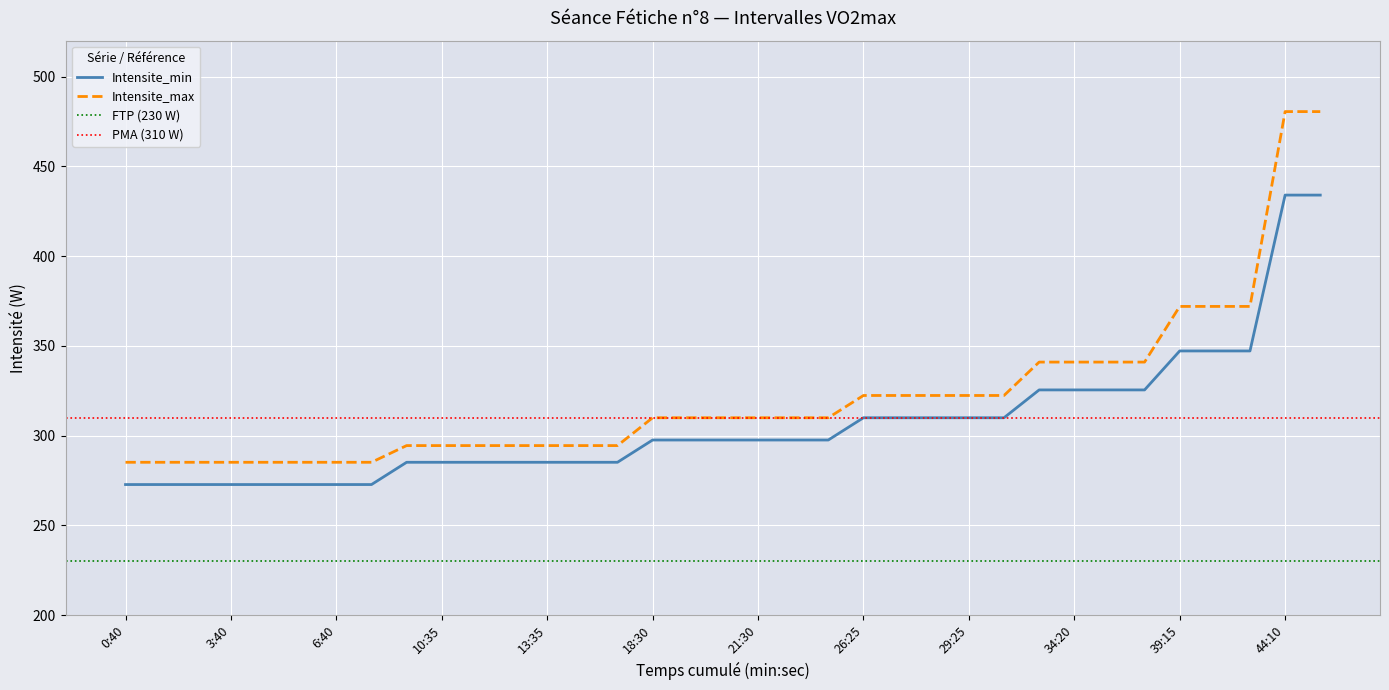

What is the total value across all series at 20:30?

607.6